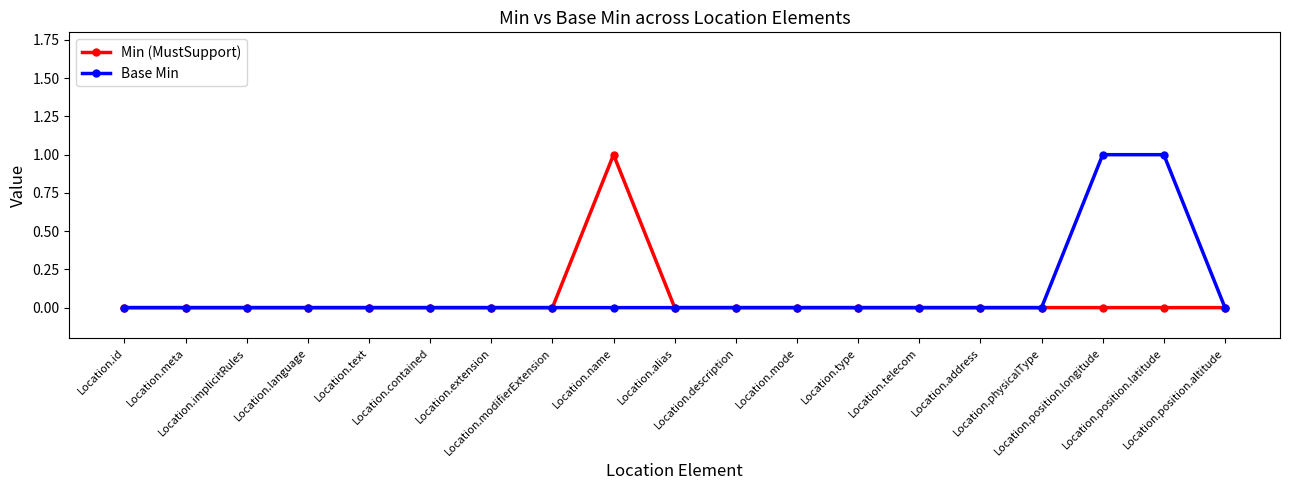

Does the chart display data point markers on the line(s)?

Yes